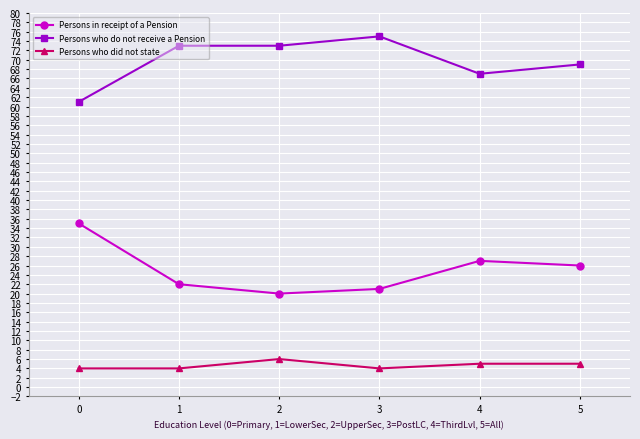

What is the average value of the Persons who do not receive a Pension series?

70